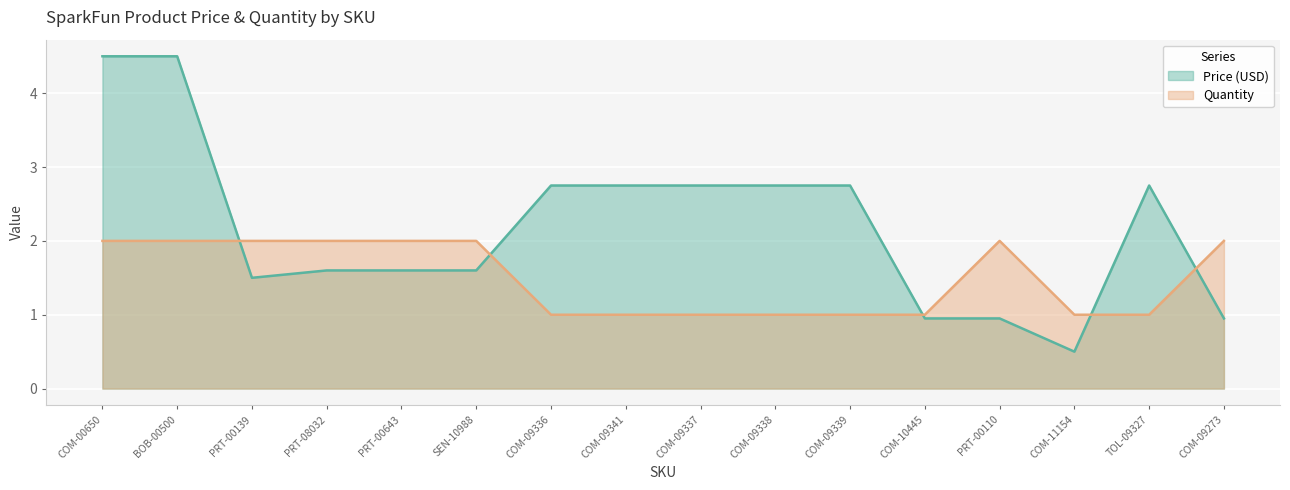

At which label does Quantity reach its minimum?

COM-09336